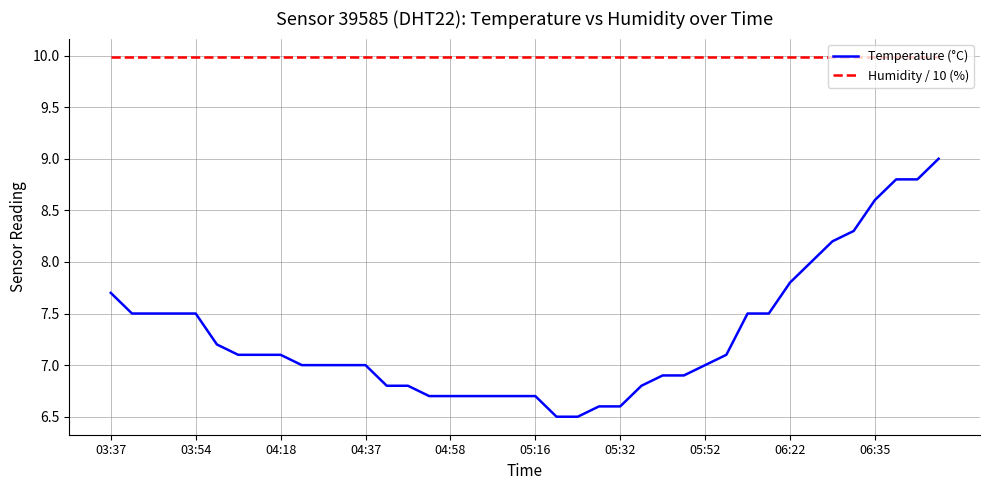

What is the greatest value displayed?

10.0